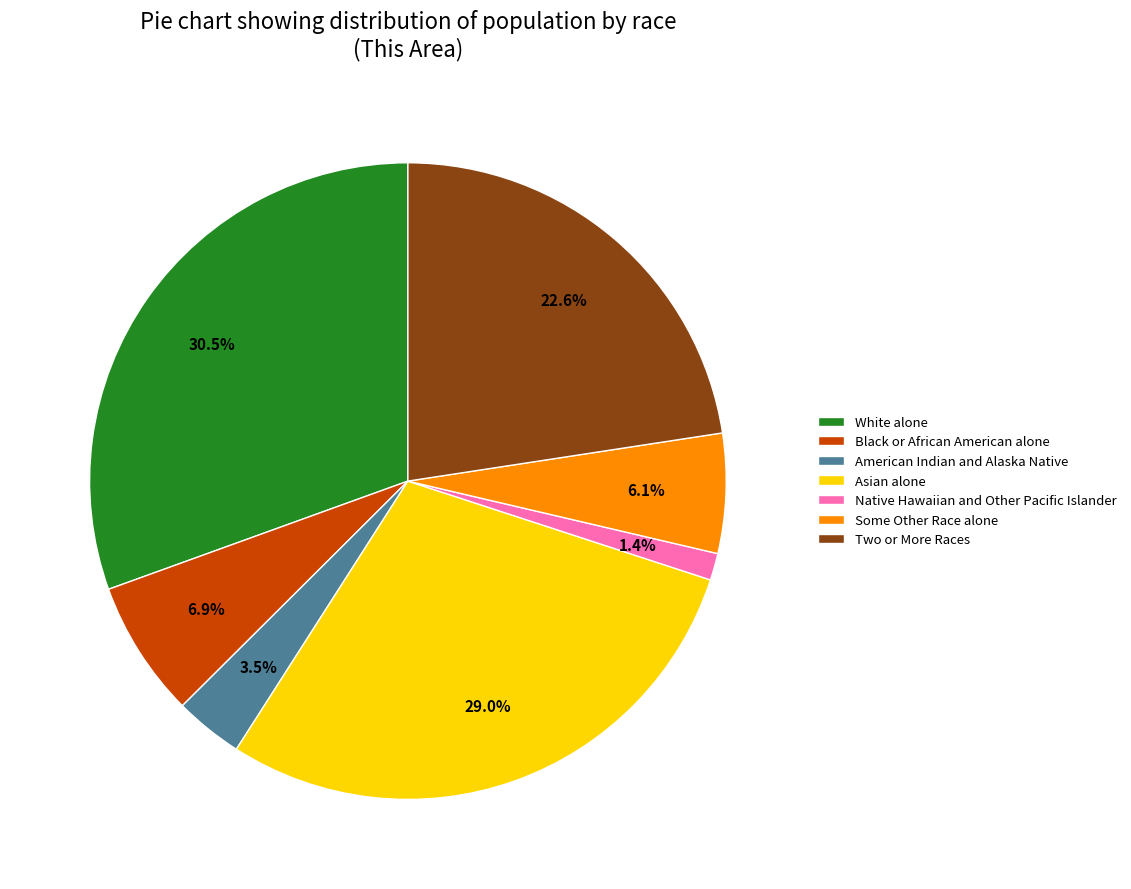

Which category has the biggest portion of the pie?

White alone